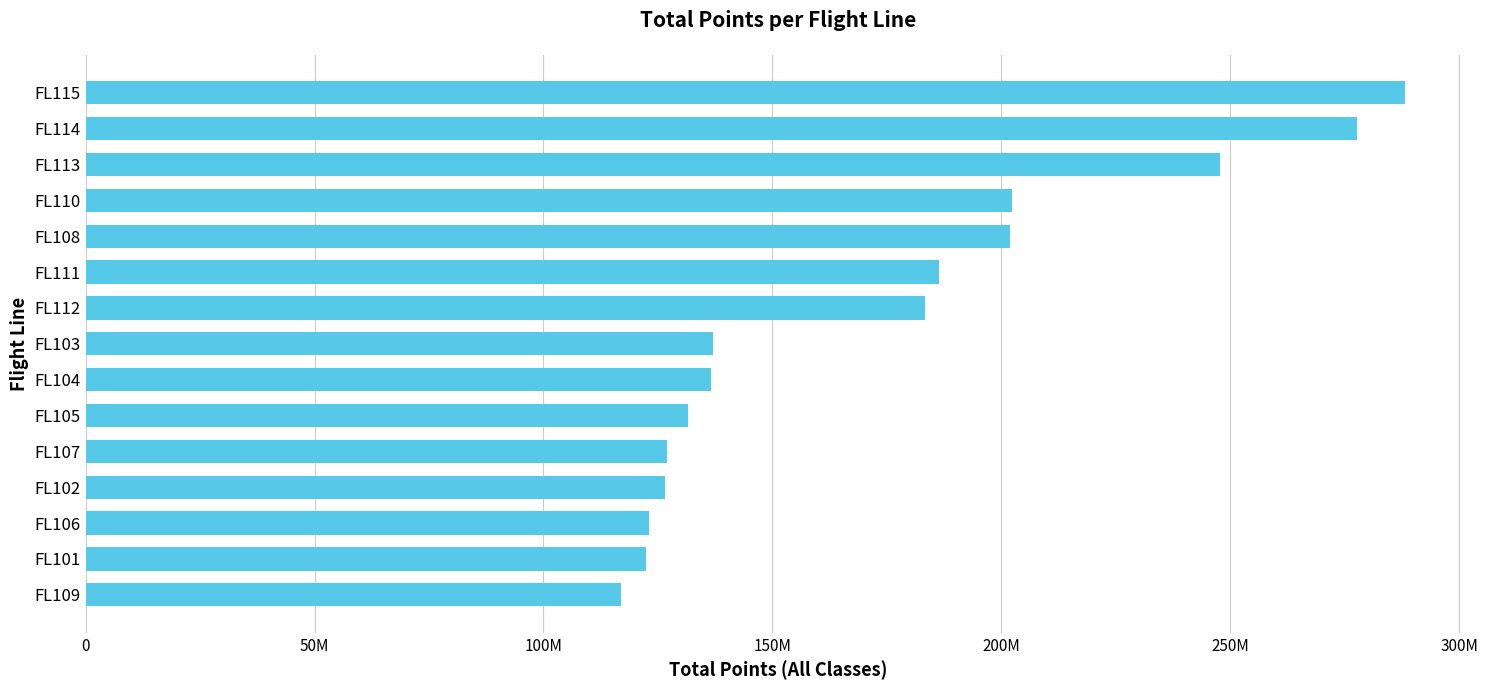

Are the bars grouped side by side (vs. stacked)?

No